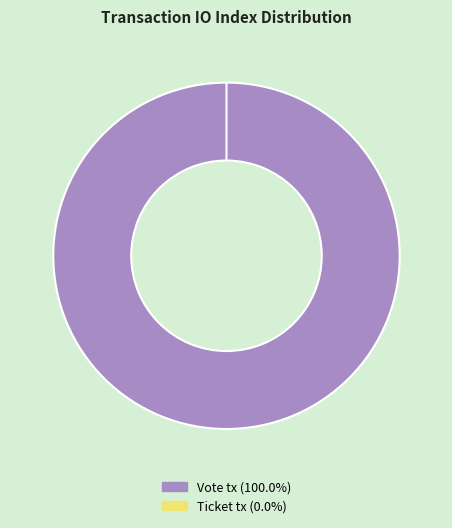

To the nearest percent, what is the difference between the largest and smallest slice percentages?

100%